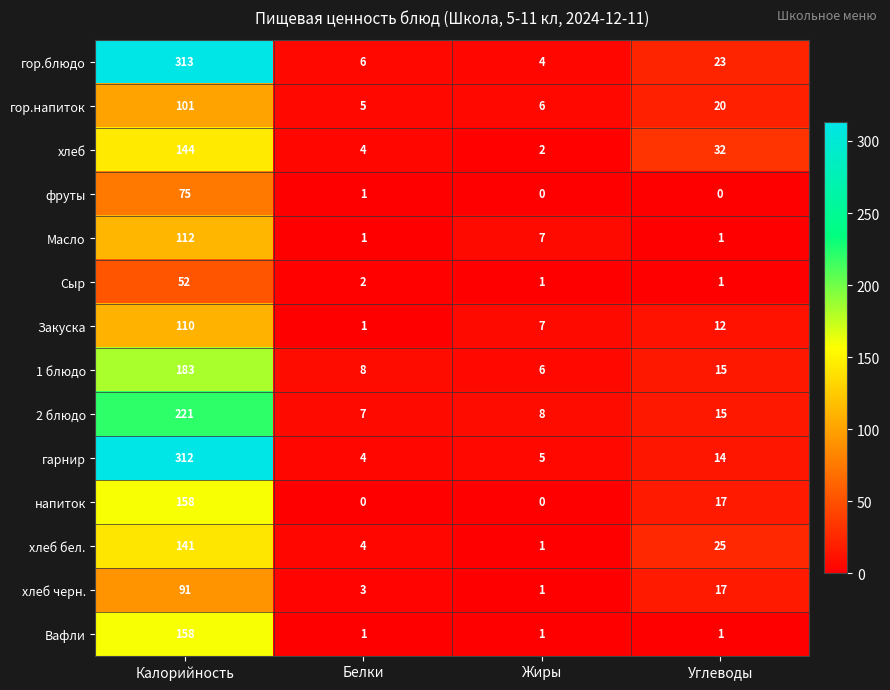

At which category is the sum across all series the highest?

Калорийность